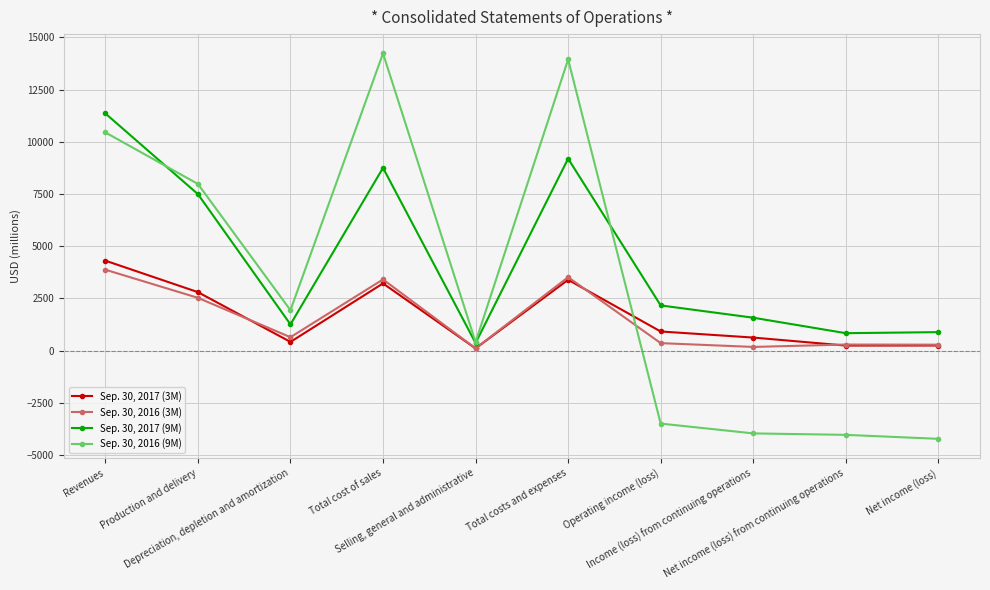

What is the spread (max minus min) of values at Total cost of sales?

11018